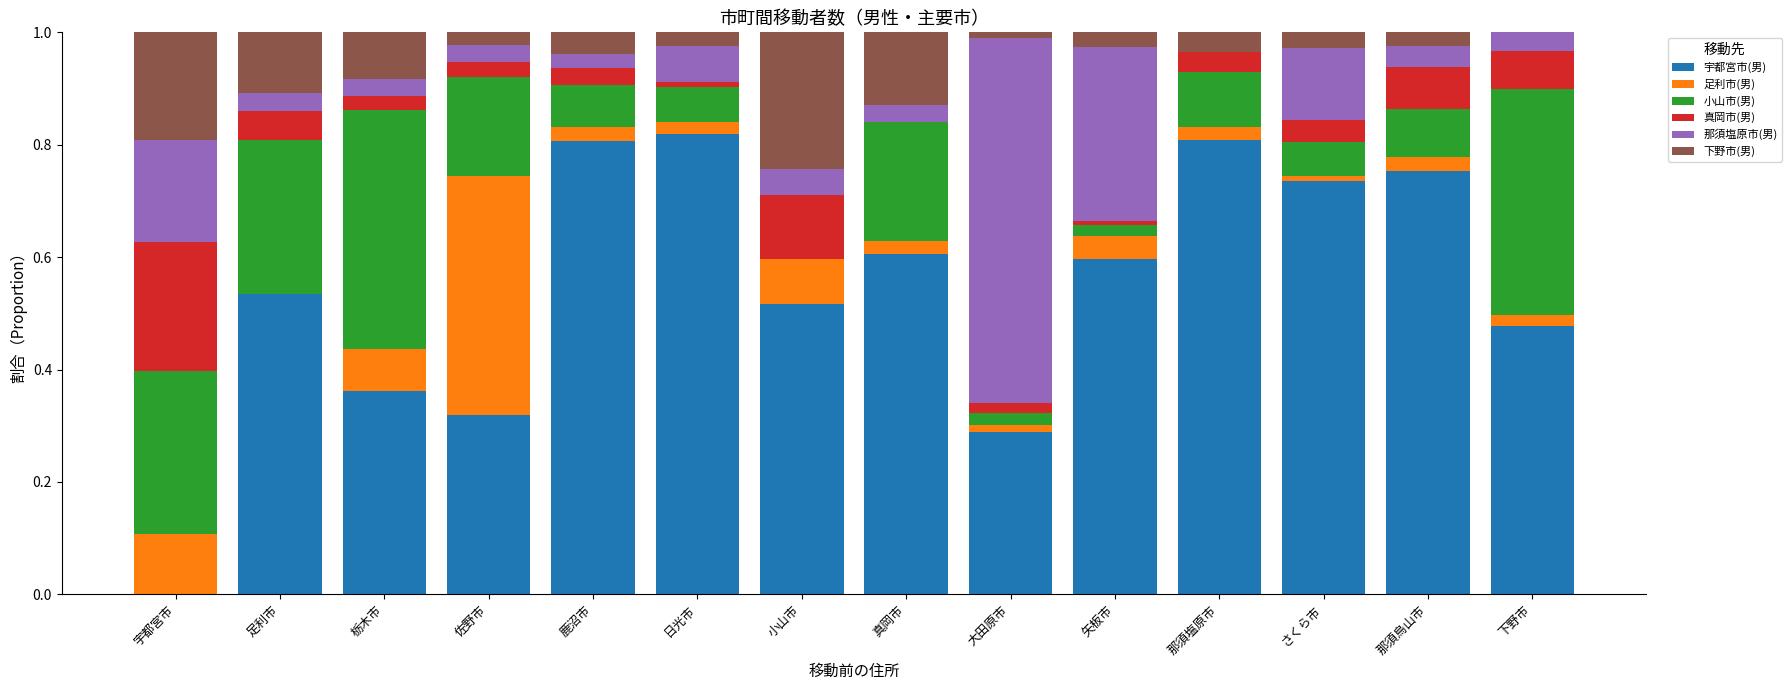

What is the sum of all 宇都宮市(男) values?

7.6